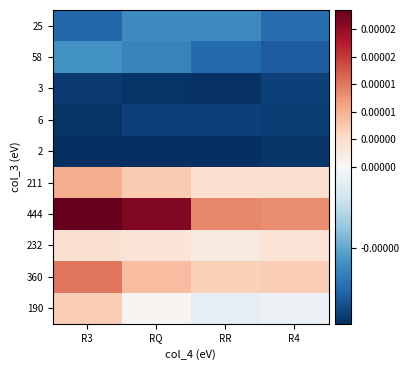

Between RQ and R3, which is larger?

RQ